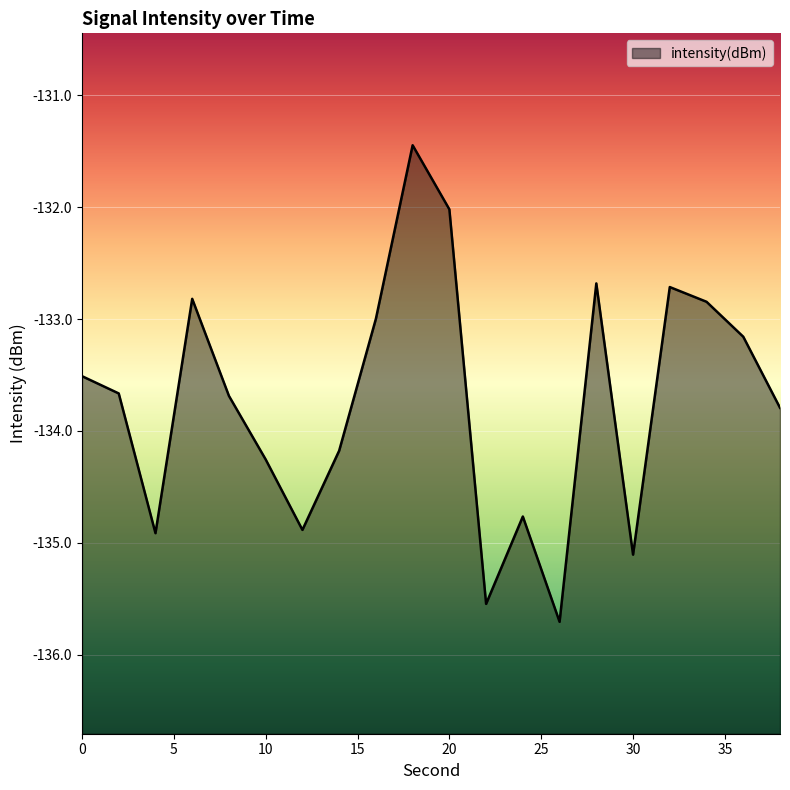

Where is the first local maximum?

6